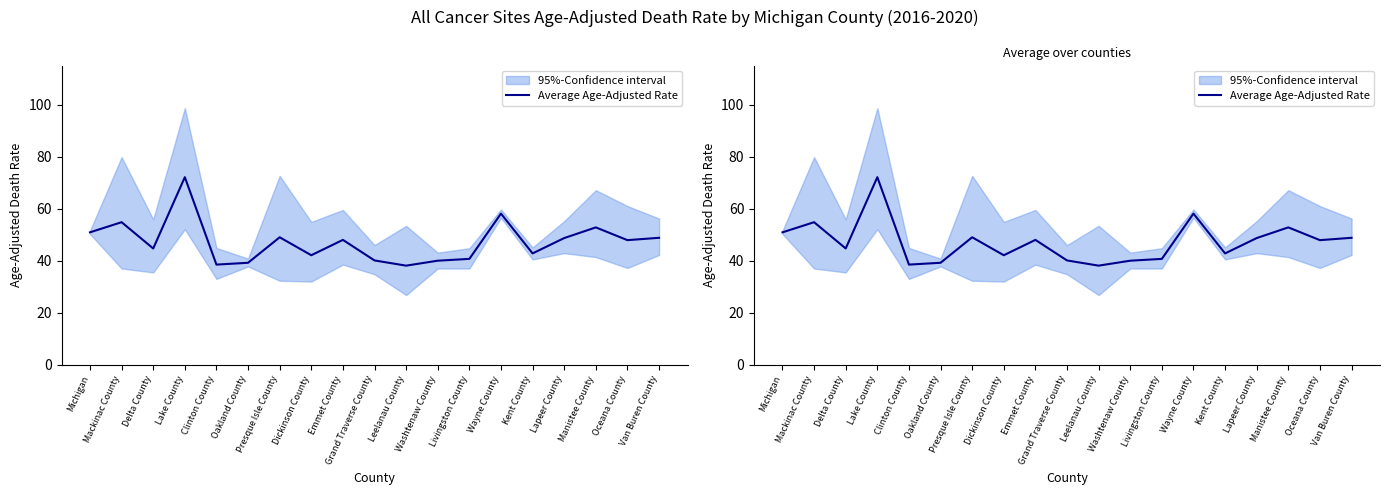

True or false: there are more than 2 points higher than both neighbors.

True